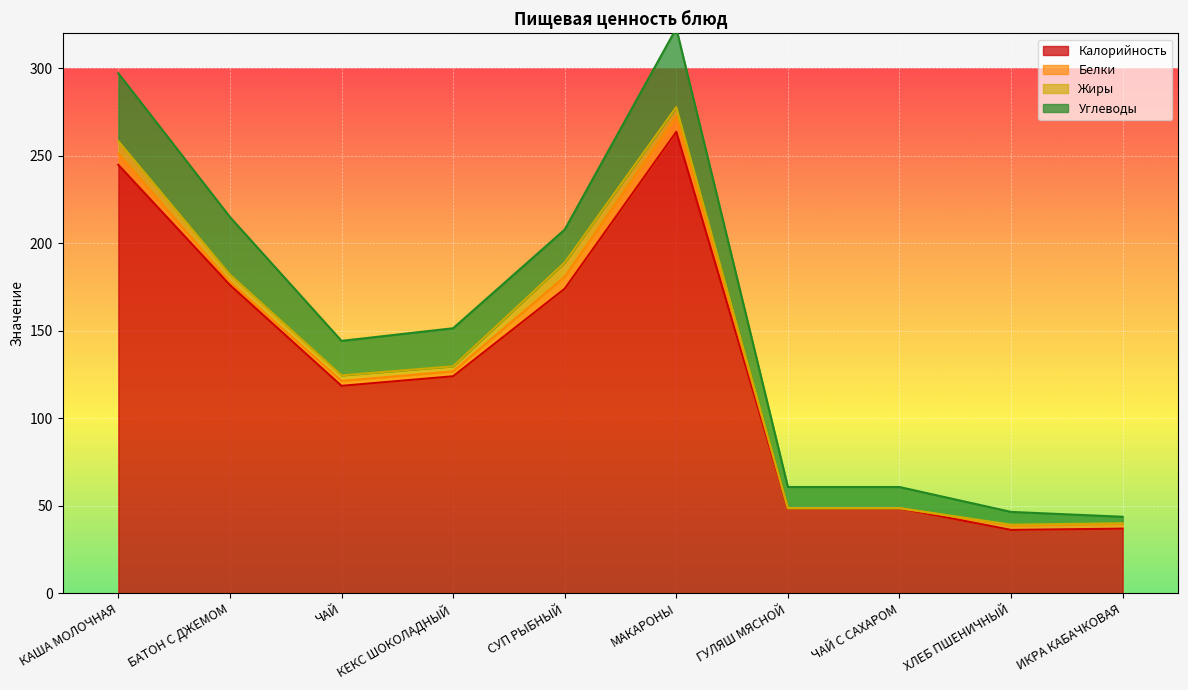

Which series changed the most between МАКАРОНЫ and ХЛЕБ ПШЕНИЧНЫЙ?

Калорийность